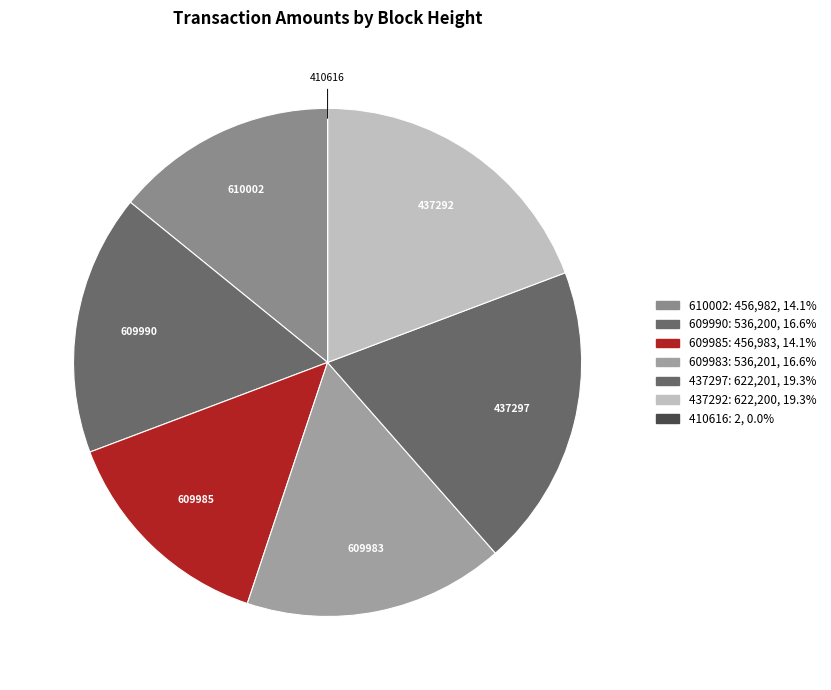

What percentage is the 610002 slice, to the nearest percent?

14%